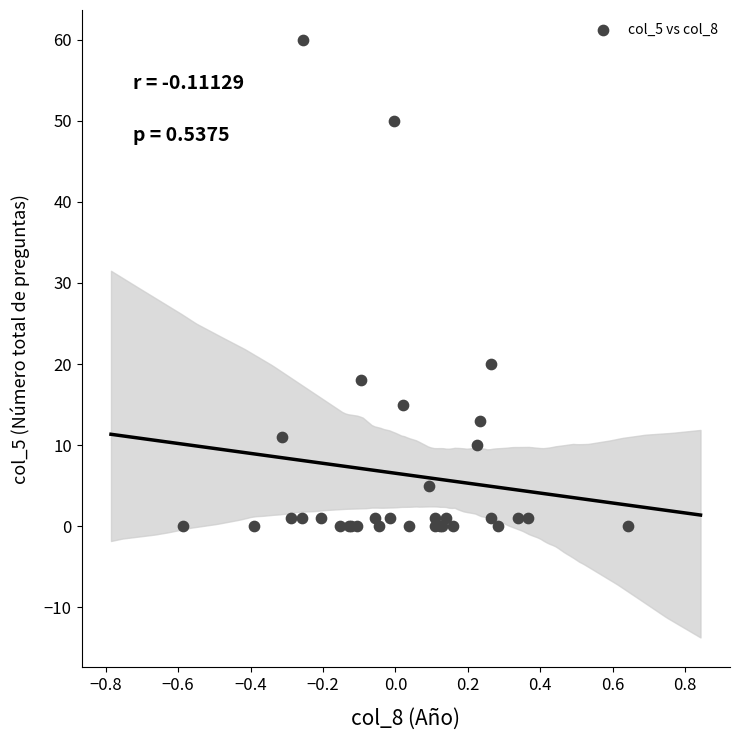

What Y value in the scatter plot is closest to 30?

20